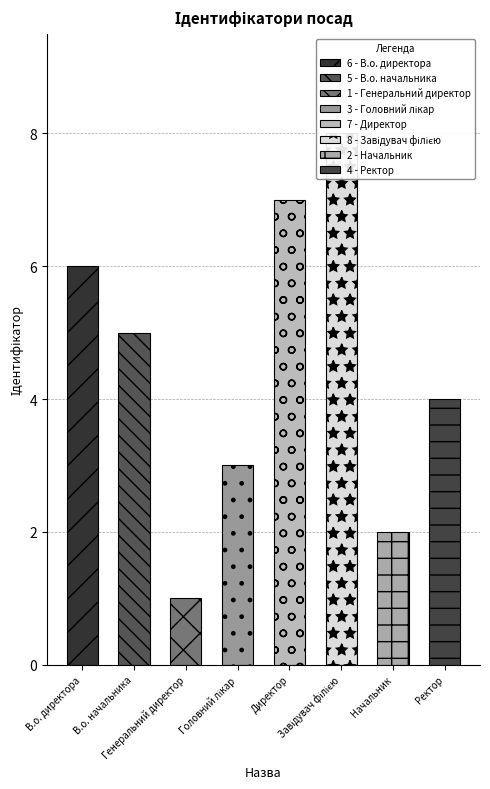

The chart shows a value of 3 at Головний лікар. True or false?

True